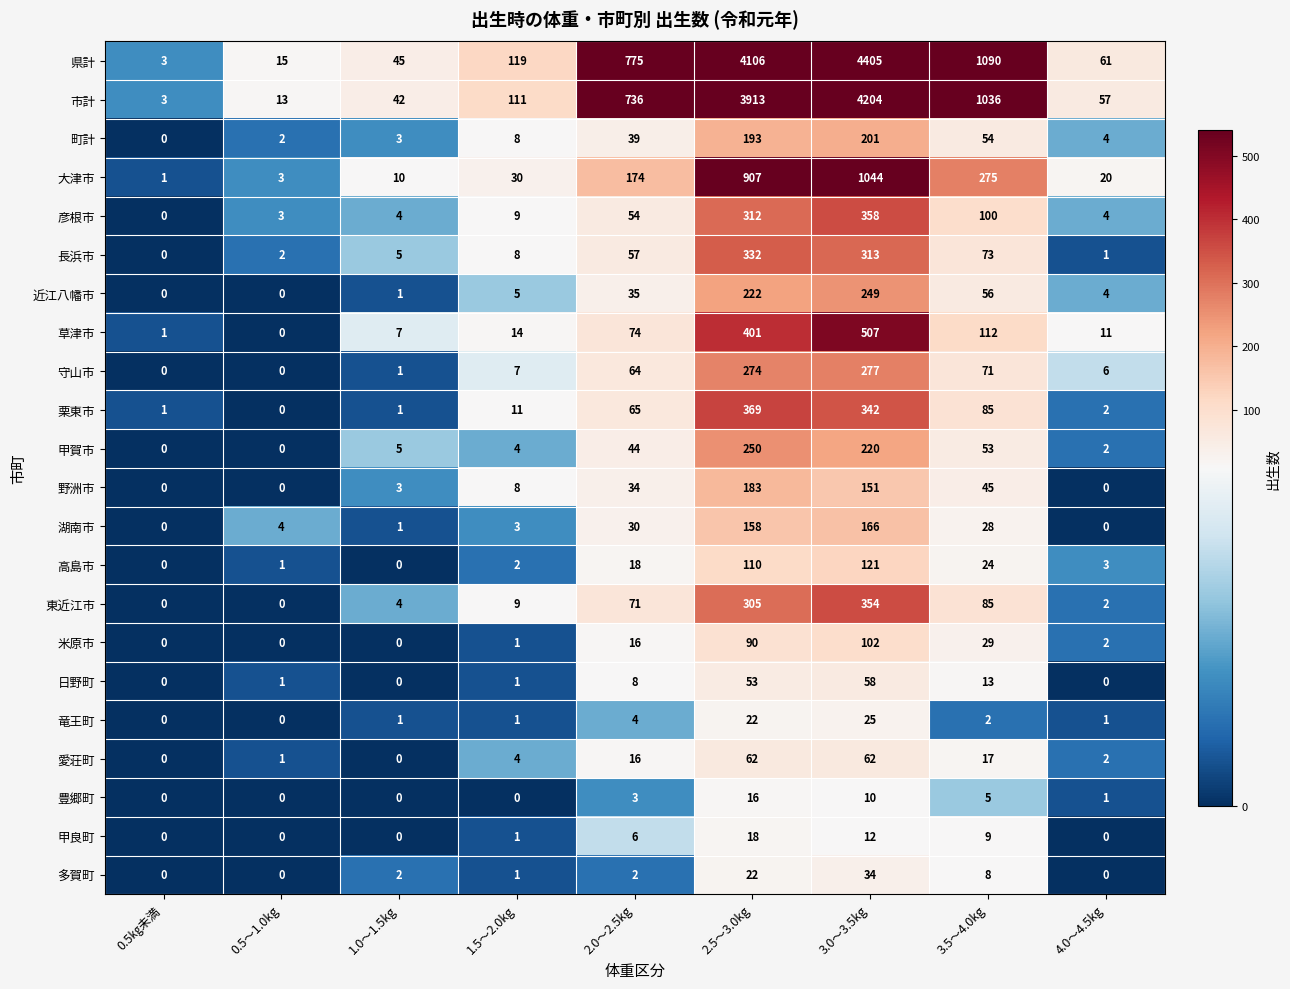

At which label is 守山市 closest to 138?

3.5～4.0kg